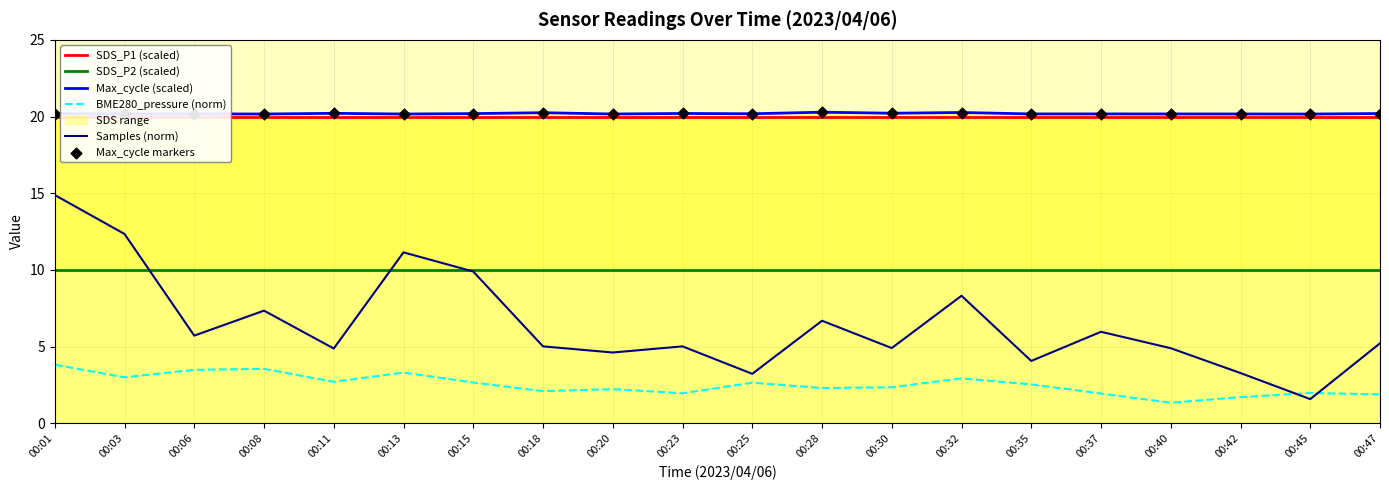

At how many categories does at least one series exceed 15?

20